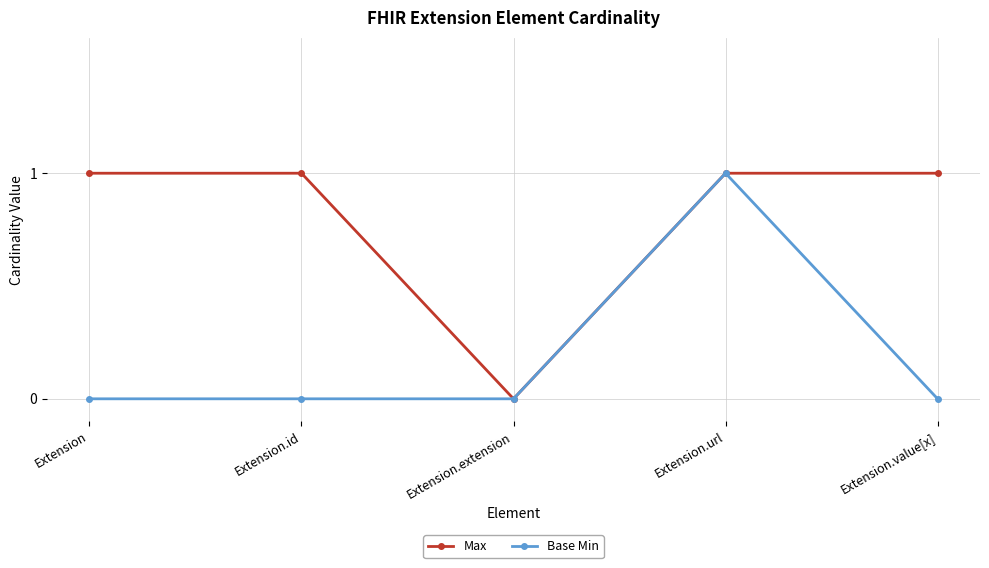

Where is the first local minimum for Max?

Extension.extension